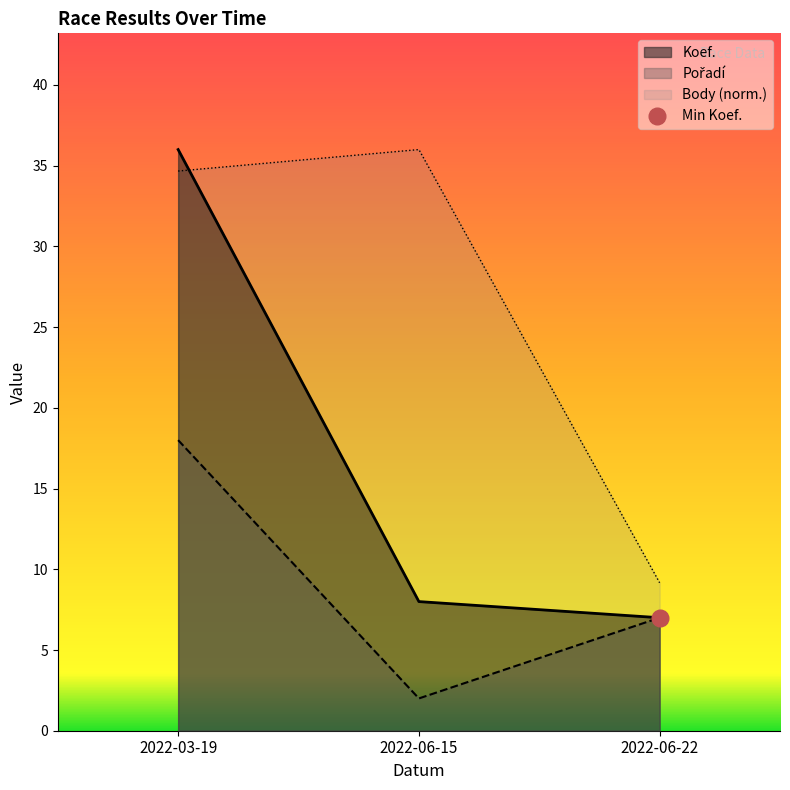

Reading right to left, list all the values displayed in this chart.

Koef.: 7.0	8.0	36.0
Pořadí: 7.0	2.0	18.0
Body: 9.2	36.0	34.7